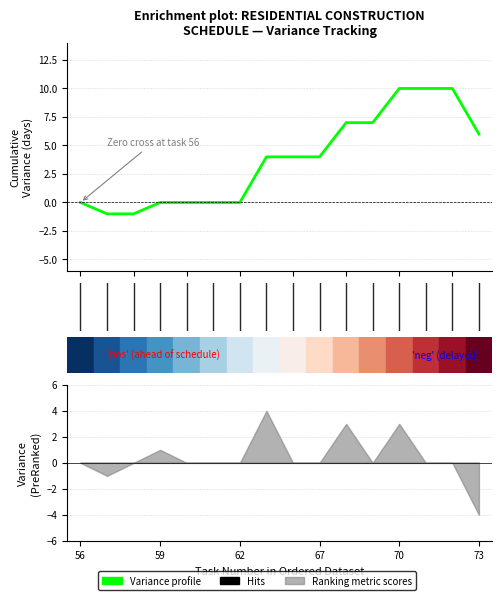

Reading right to left, transcribe all the data shown in this chart.

6	10	10	10	7	7	4	4	4	0	0	0	0	-1	-1	0